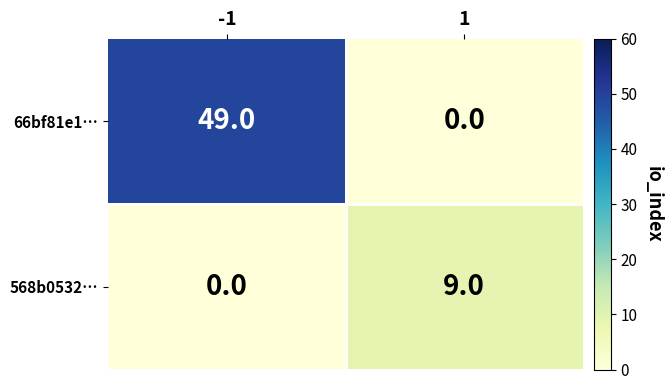

Which series changed the most between -1 and 1?

66bf81e1…